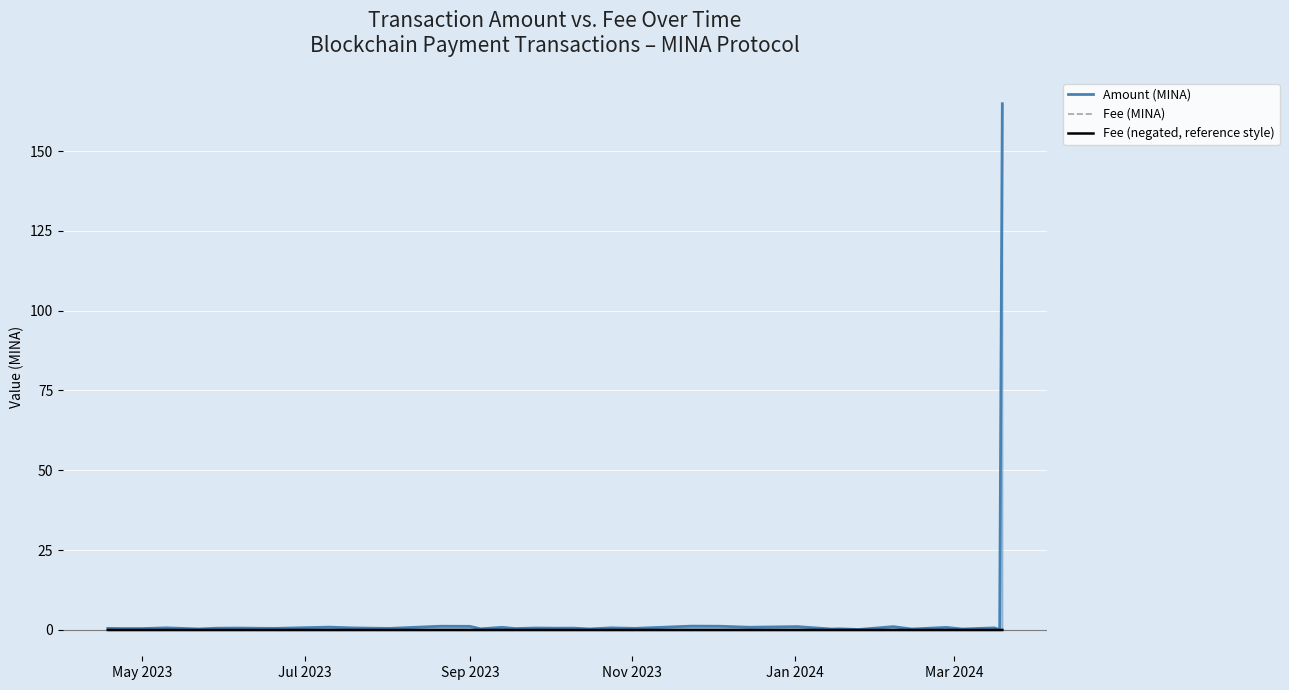

Reading right to left, extract all data points from this chart.

Amount (MINA): 164.8	0.1	0.6	0.3	0.8	0.3	1.0	0.1	0.3	0.3	1.0	0.8	1.2	1.2	0.5	0.6	0.3	0.6	0.5	0.6	0.4	0.8	0.3	1.1	1.2	0.5	0.5	0.6	0.9	0.6	0.5	0.5	0.6	0.5	0.3	0.4	0.6	0.4	0.4	0.5
Fee (MINA): 0.0	0.0	0.0	0.0	0.0	0.0	0.0	0.0	0.0	0.0	0.0	0.0	0.0	0.0	0.0	0.0	0.0	0.0	0.0	0.0	0.0	0.0	0.0	0.0	0.0	0.0	0.0	0.0	0.0	0.0	0.0	0.0	0.0	0.0	0.0	0.0	0.0	0.0	0.0	0.0
Fee (negated, reference style): -0.0	-0.0	-0.0	-0.0	-0.0	-0.0	-0.0	-0.0	-0.0	-0.0	-0.0	-0.0	-0.0	-0.0	-0.0	-0.0	-0.0	-0.0	-0.0	-0.0	-0.0	-0.0	-0.0	-0.0	-0.0	-0.0	-0.0	-0.0	-0.0	-0.0	-0.0	-0.0	-0.0	-0.0	-0.0	-0.0	-0.0	-0.0	-0.0	-0.0